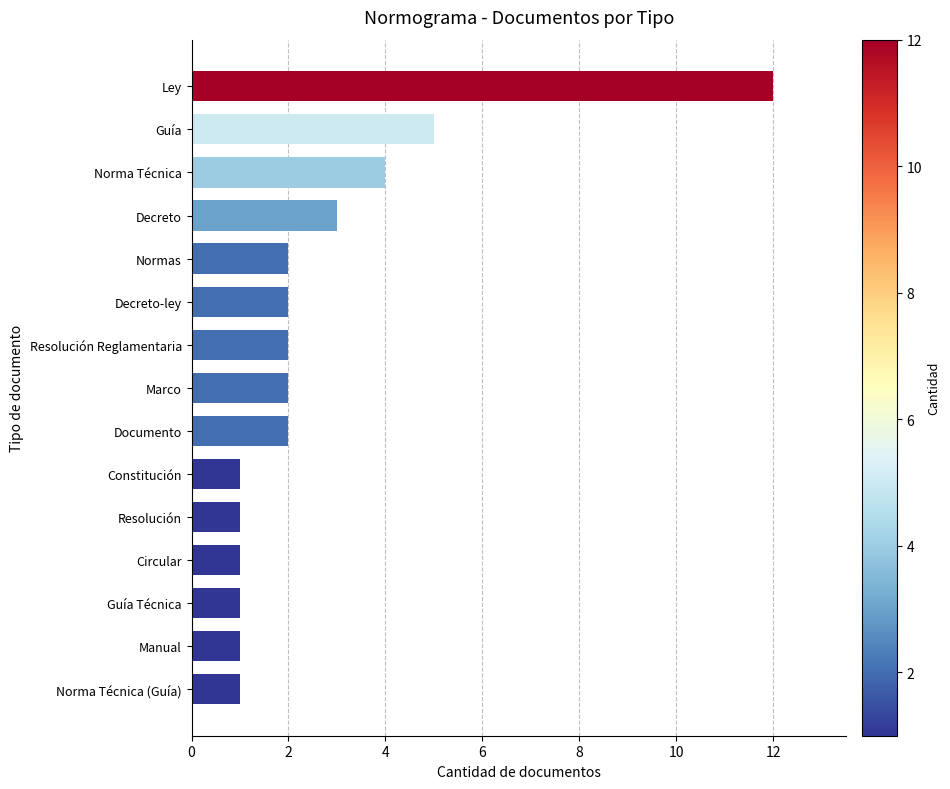

How many data points does each series have?

15